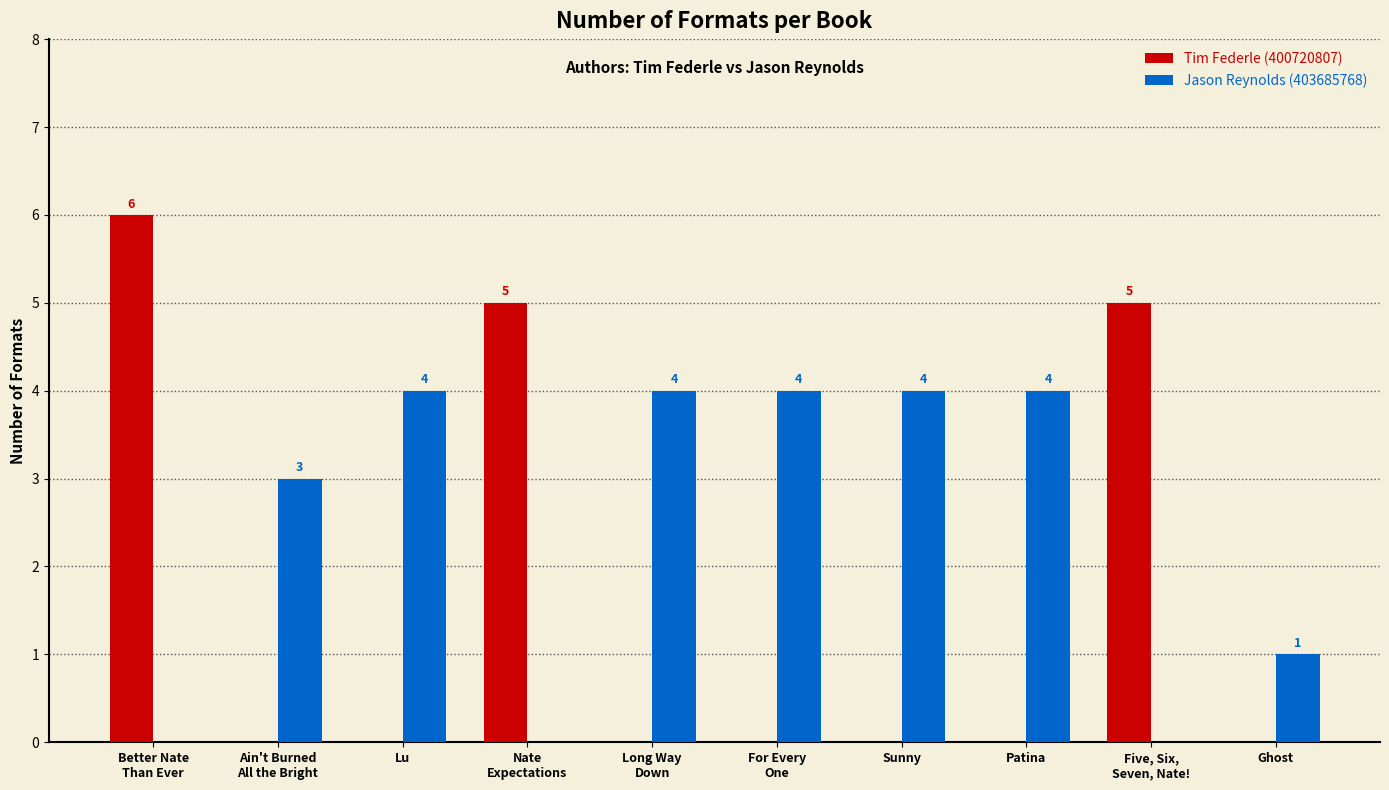

Is the value of Tim Federle (400720807) at Lu greater than the value of Jason Reynolds (403685768) at Long Way
Down?

No